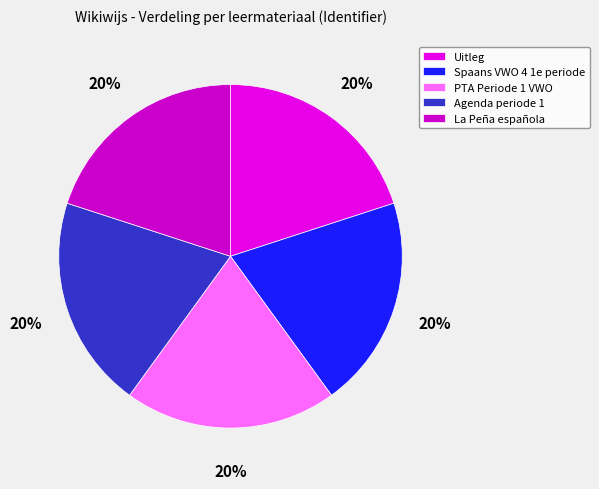

How many segments does this pie chart have?

5